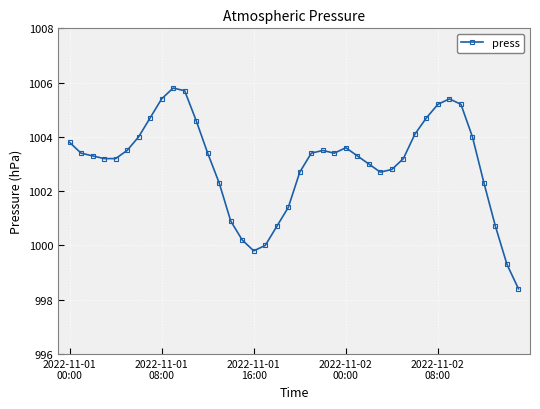

What is the difference between the maximum and minimum values?

7.4